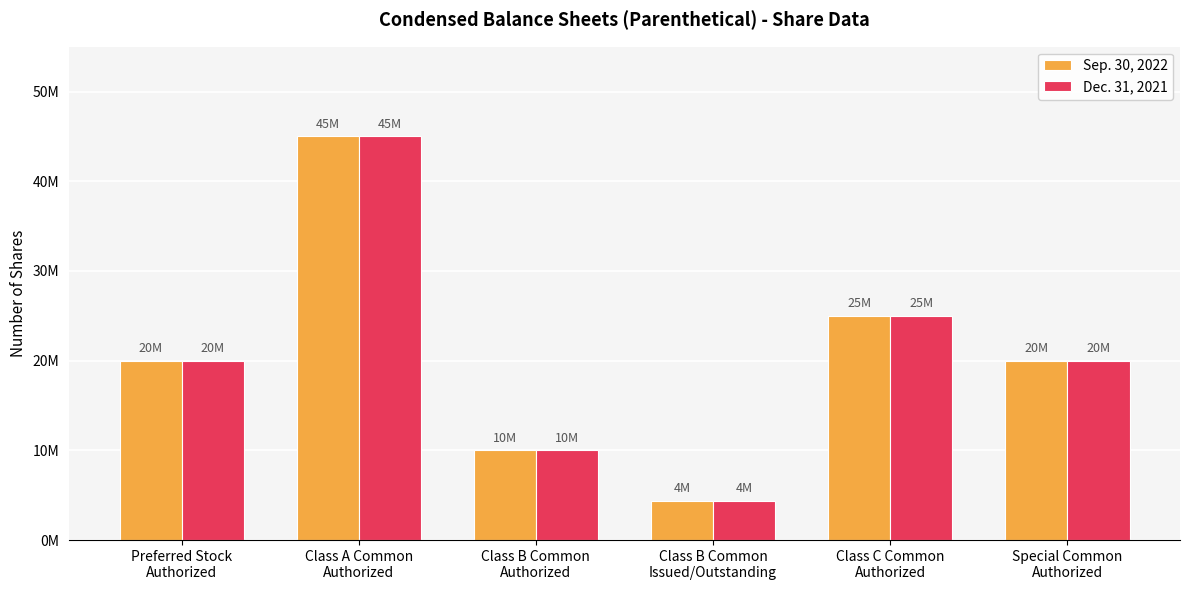

Is it true that Sep. 30, 2022 equals 10000000 at Class B Common
Authorized?

True